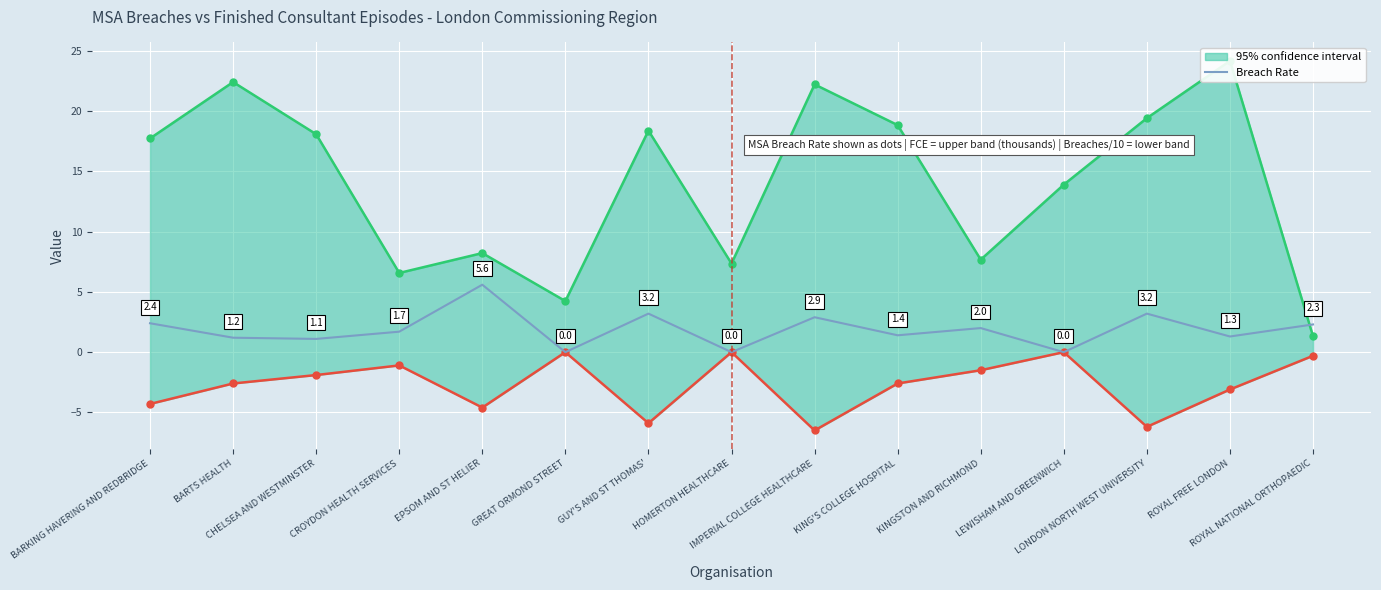

List the labels in order of value, largest first.

EPSOM AND ST HELIER, GUY'S AND ST THOMAS', LONDON NORTH WEST UNIVERSITY, IMPERIAL COLLEGE HEALTHCARE, BARKING HAVERING AND REDBRIDGE, ROYAL NATIONAL ORTHOPAEDIC, KINGSTON AND RICHMOND, CROYDON HEALTH SERVICES, KING'S COLLEGE HOSPITAL, ROYAL FREE LONDON, BARTS HEALTH, CHELSEA AND WESTMINSTER, GREAT ORMOND STREET, HOMERTON HEALTHCARE, LEWISHAM AND GREENWICH